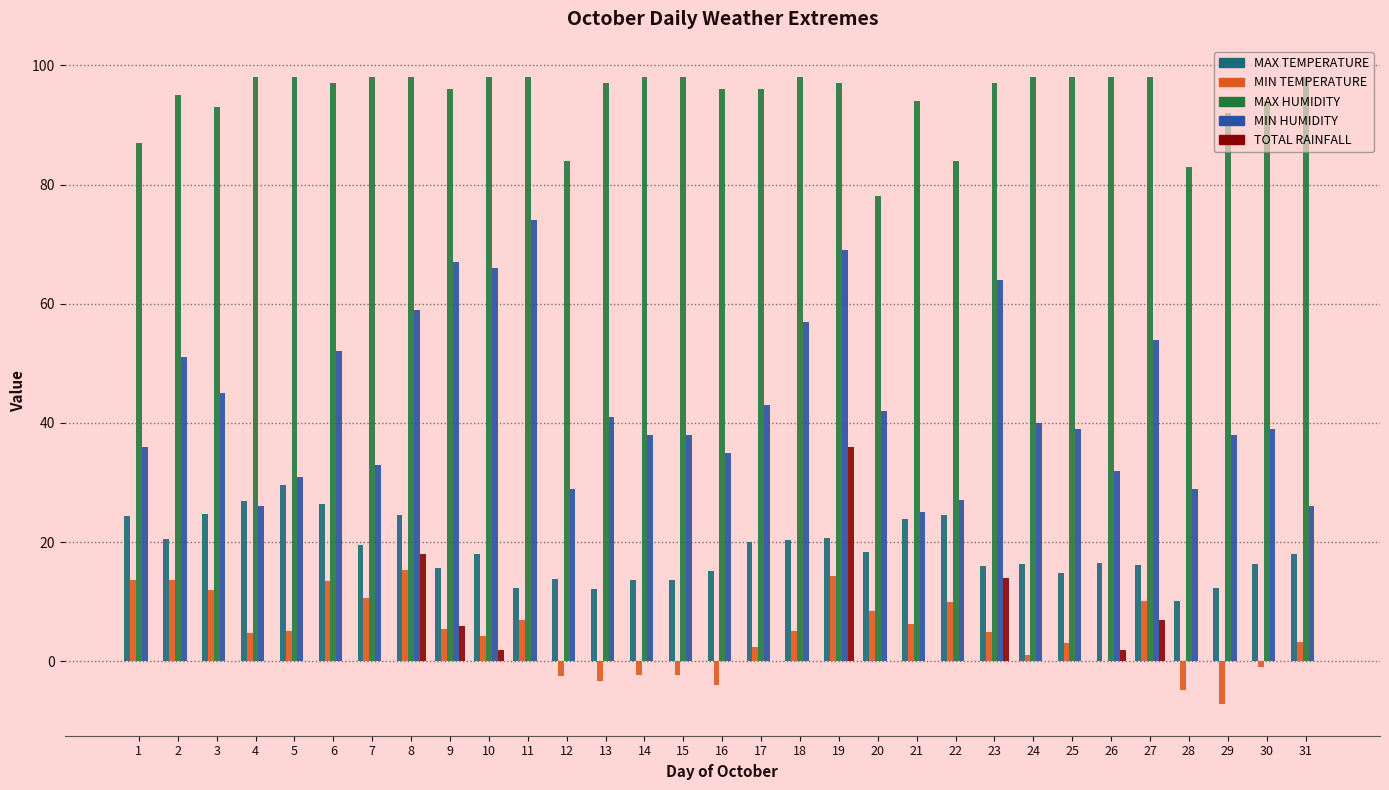

Which category has the highest value in the MAX TEMPERATURE series?

5